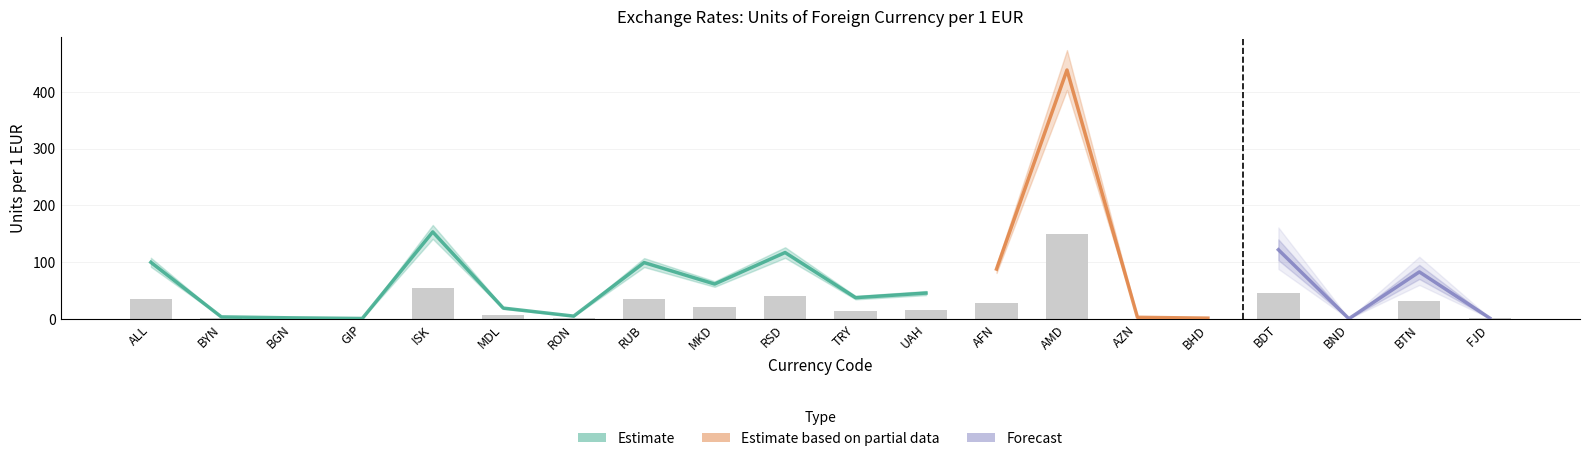

Which has a higher value, ALL or AMD?

AMD